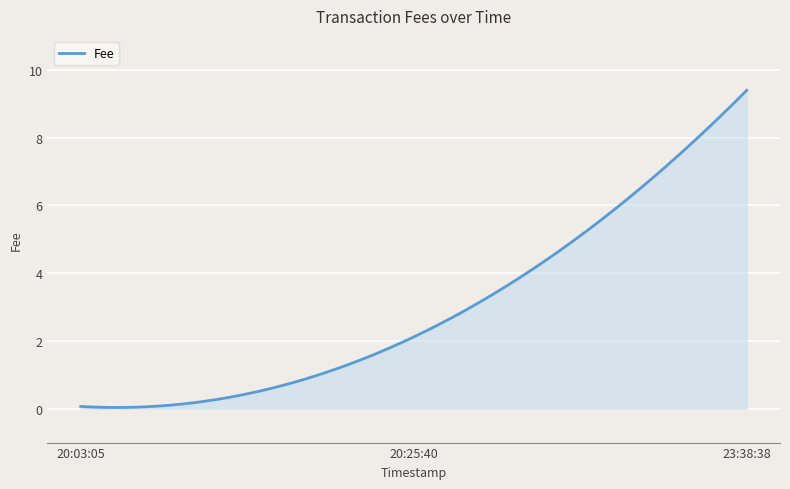

What is the change in value from 20:25:40 to 23:38:38?

+7.3